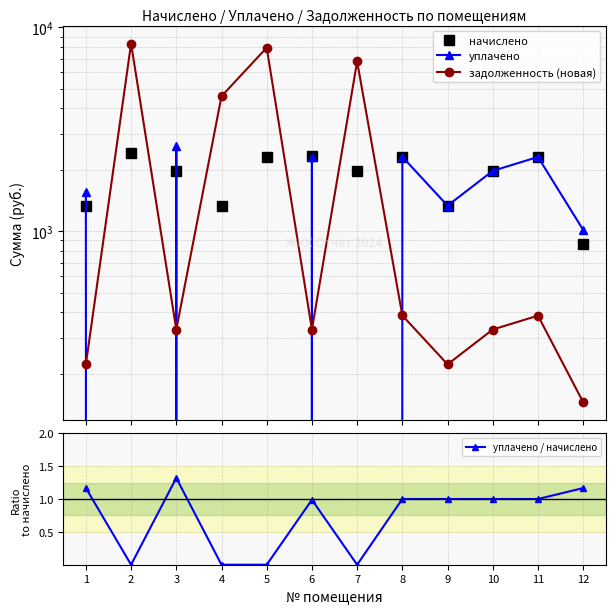

What is the greatest value displayed?

8306.8